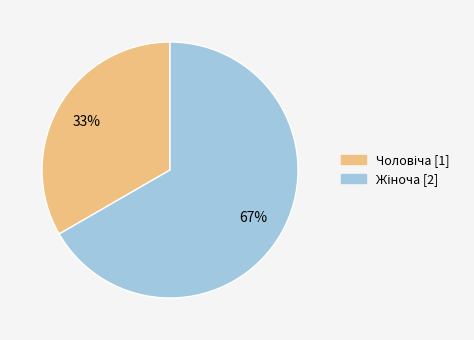

To the nearest percent, what is the average slice percentage?

50%